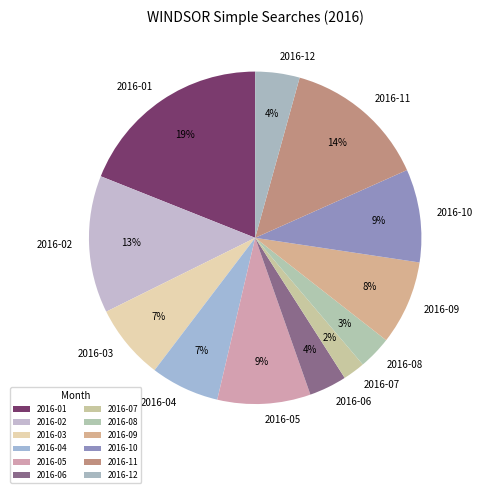

Is it true that 2016-05 is 1% of the pie?

False